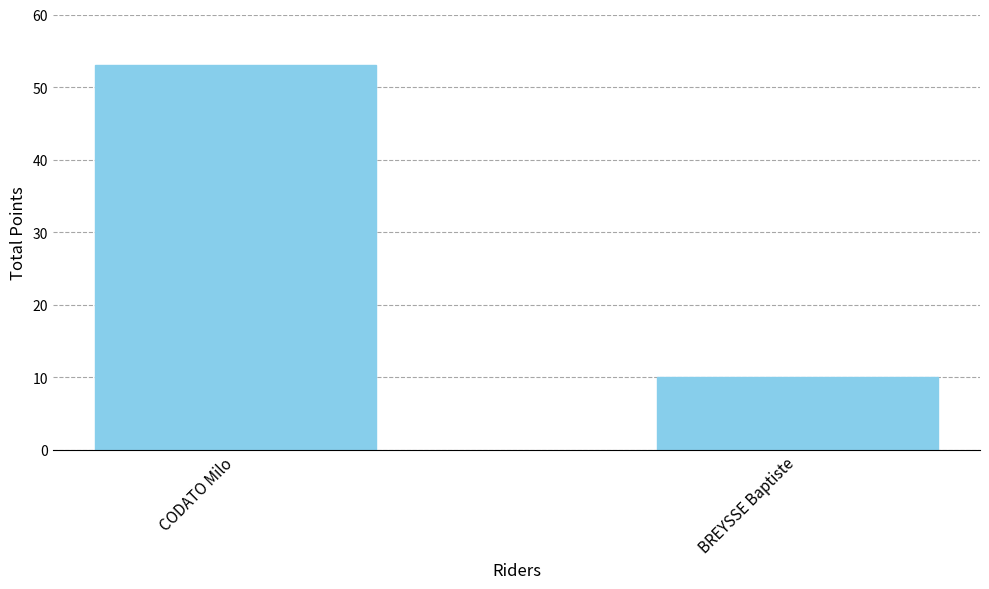

Approximately how many times larger is the value at BREYSSE Baptiste compared to CODATO Milo?

0.2